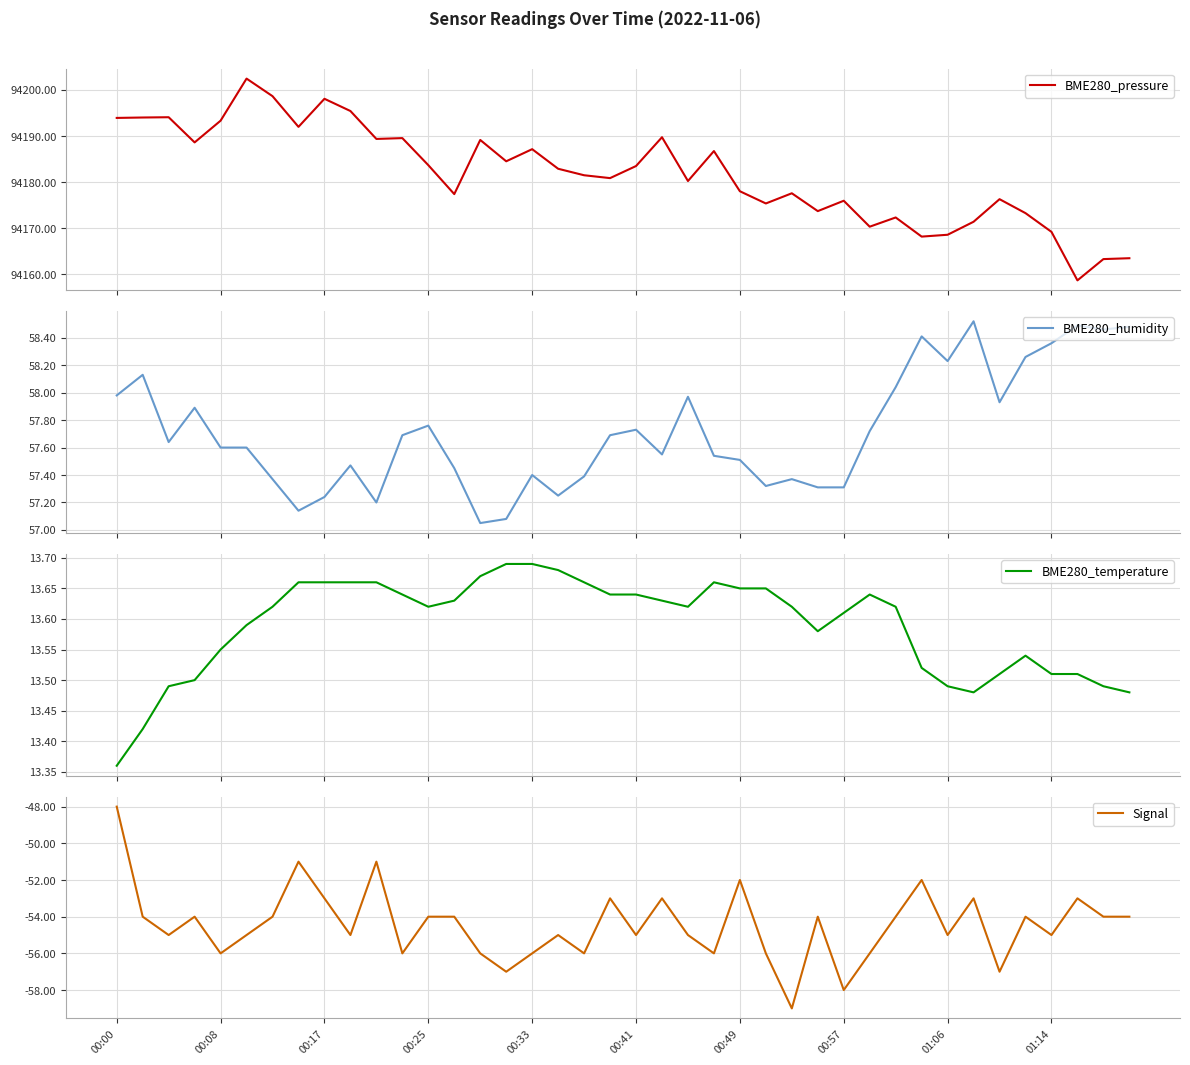

What is the minimum value for BME280_temperature?

13.4